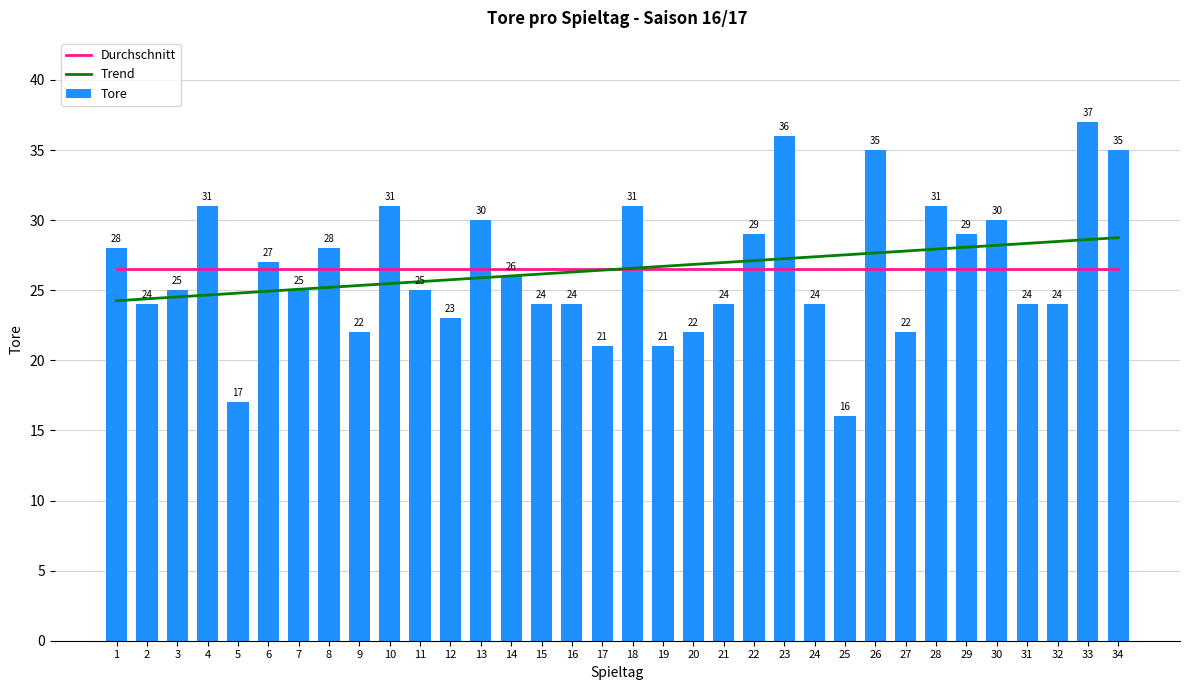

At which label does Trend reach its peak?

34